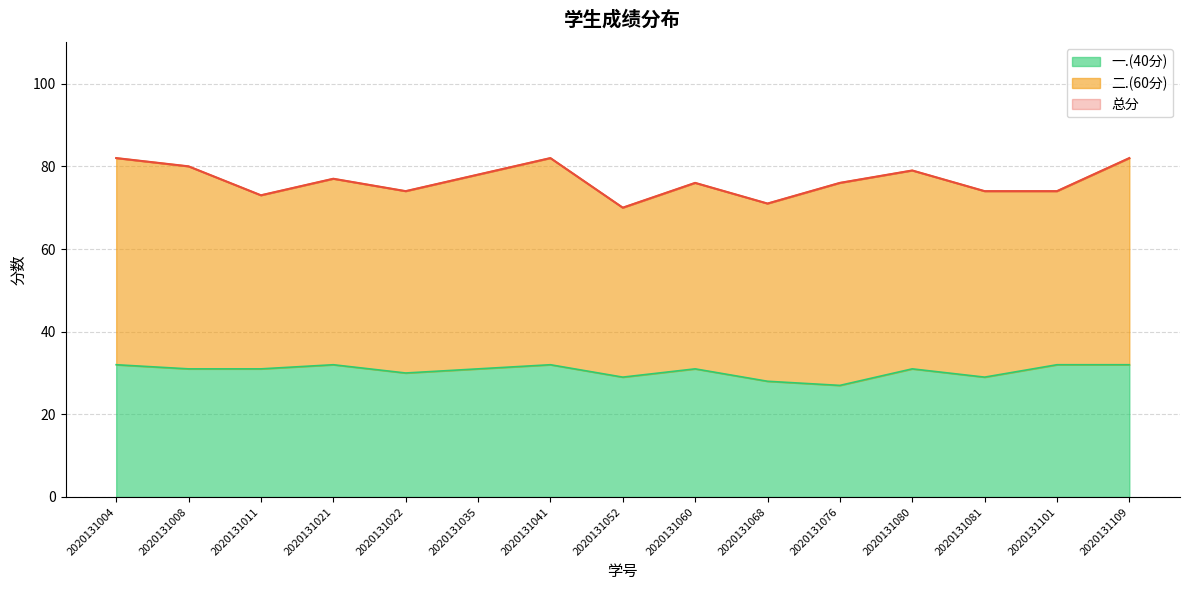

True or false: 一.(40分) has a value of 6 at 2020131068.

False